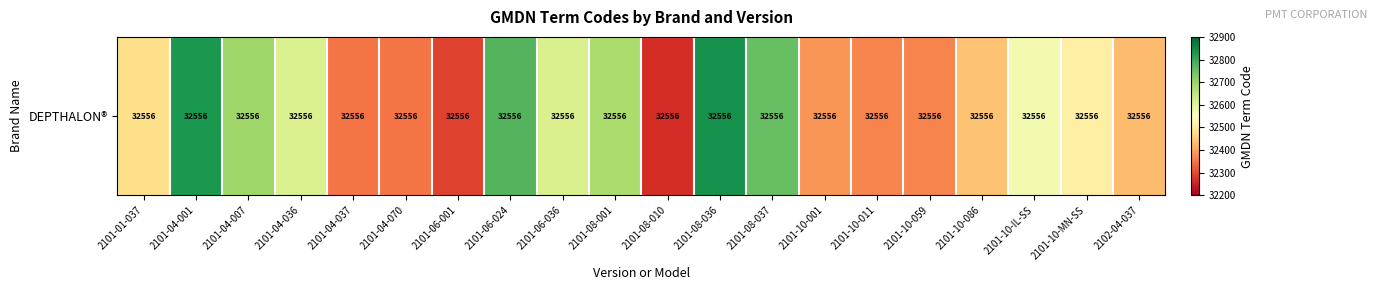

At which category does the chart reach its minimum across all series?

2101-08-010